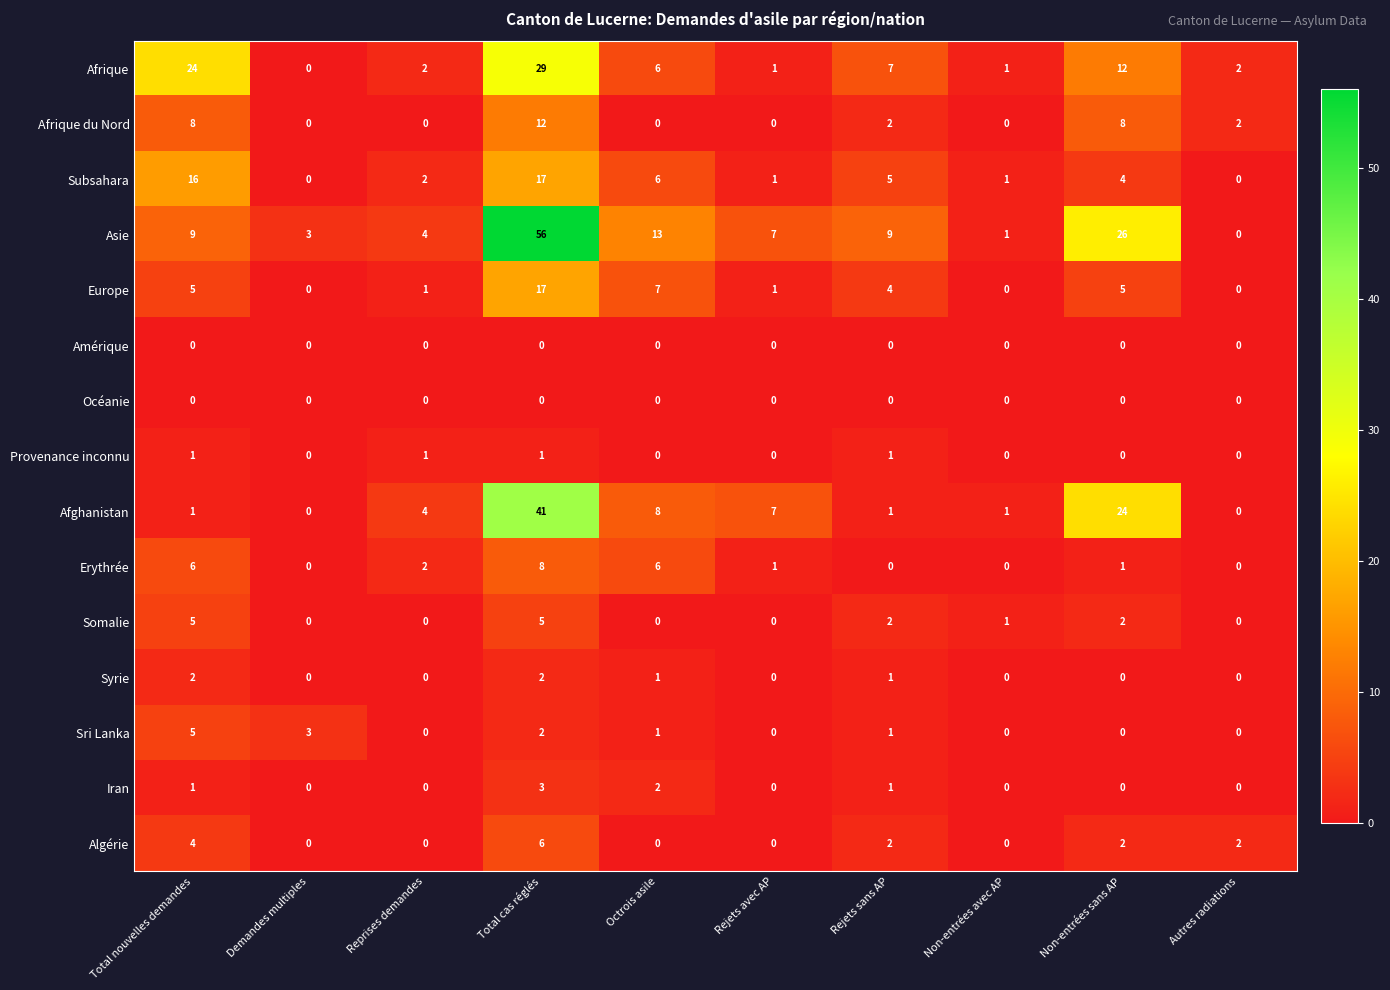

Which series has the largest total across all categories?

Asie